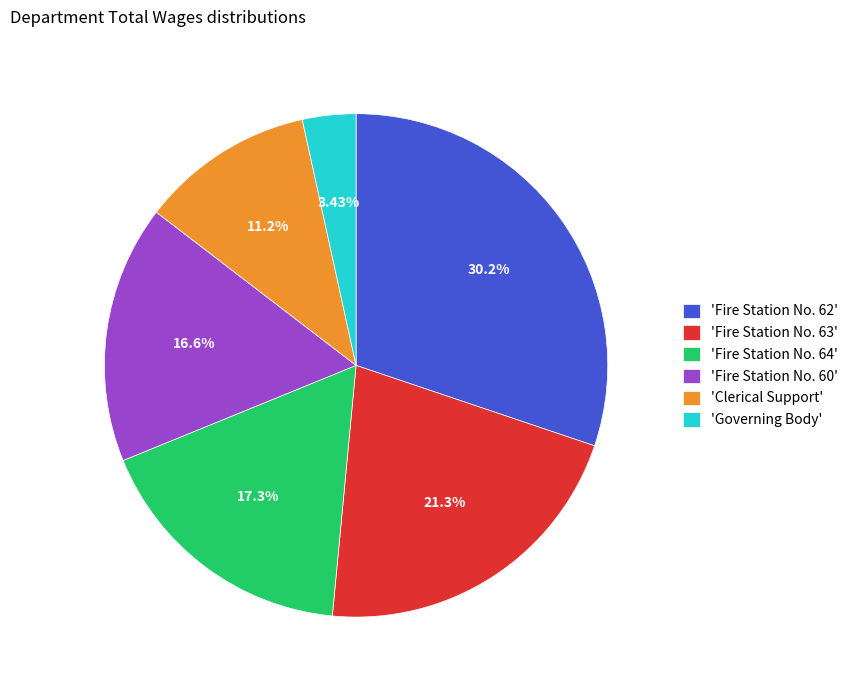

Do 'Fire Station No. 60' and 'Fire Station No. 62' together represent more than half of the pie?

No